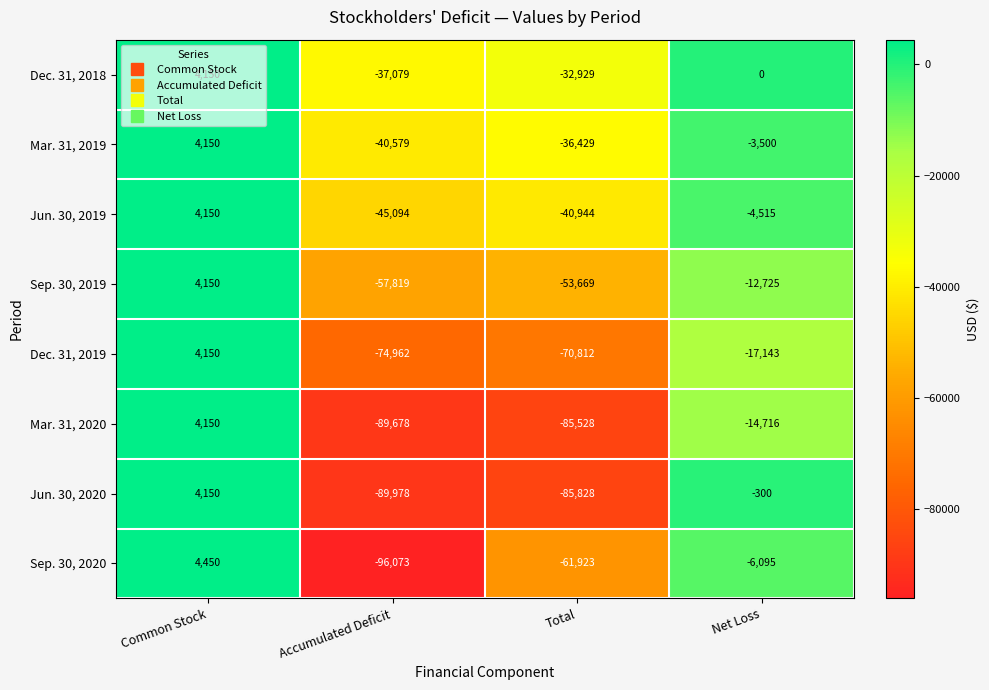

List the labels in order of Mar. 31, 2020 value, smallest first.

Accumulated Deficit, Total, Net Loss, Common Stock